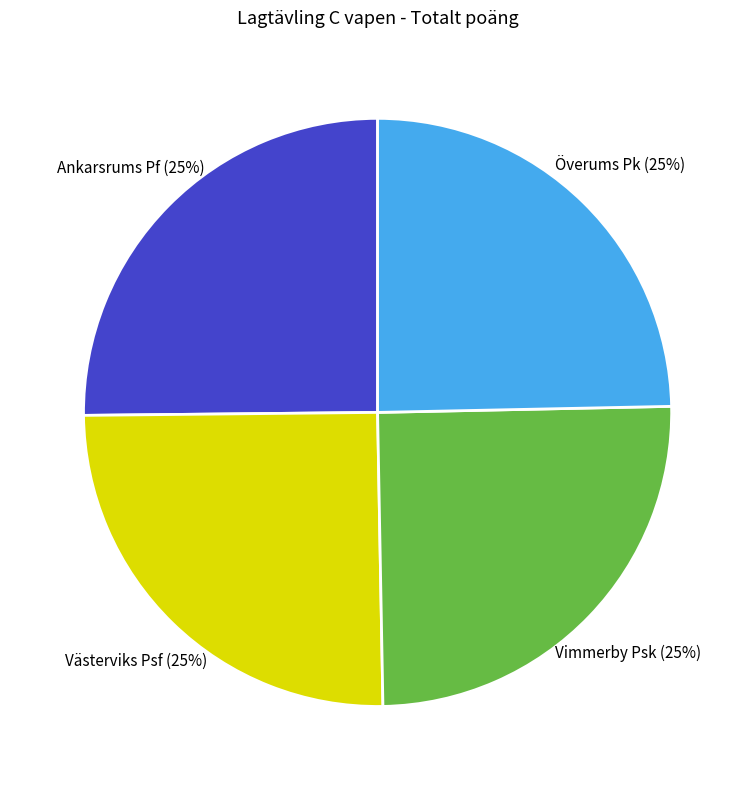

To the nearest percent, what is the combined percentage of Vimmerby Psk and Ankarsrums Pf?

50%